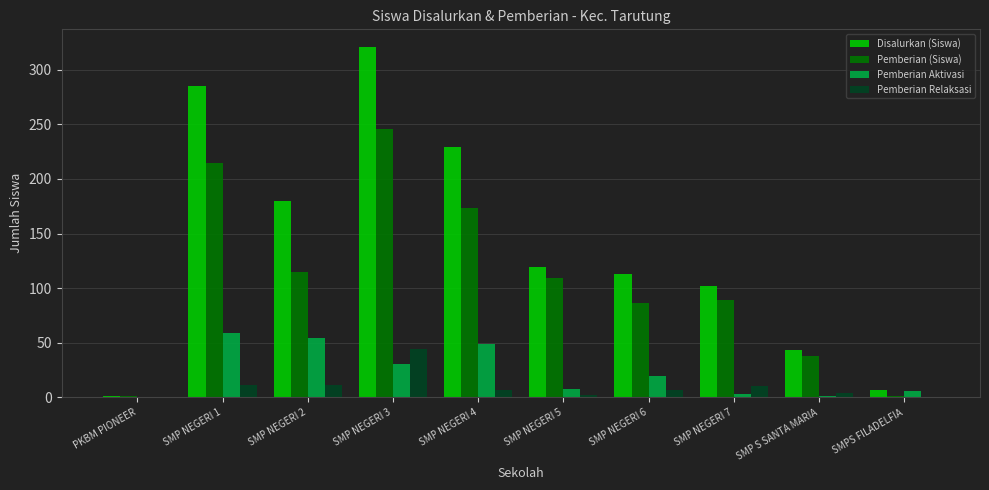

Where is Disalurkan (Siswa) nearest to the value 161?

SMP NEGERI 2